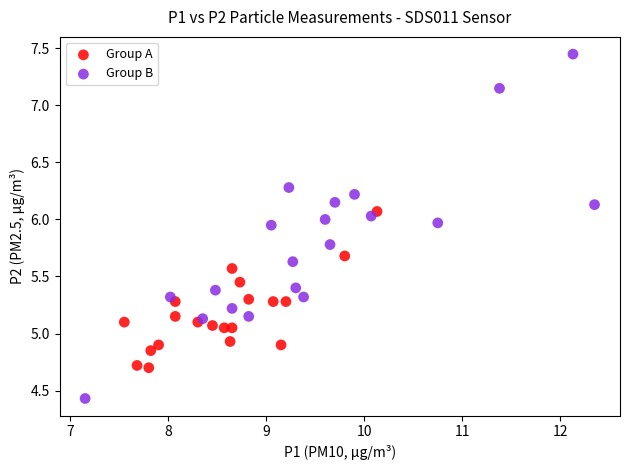

Which series contains the highest Y value?

Group B